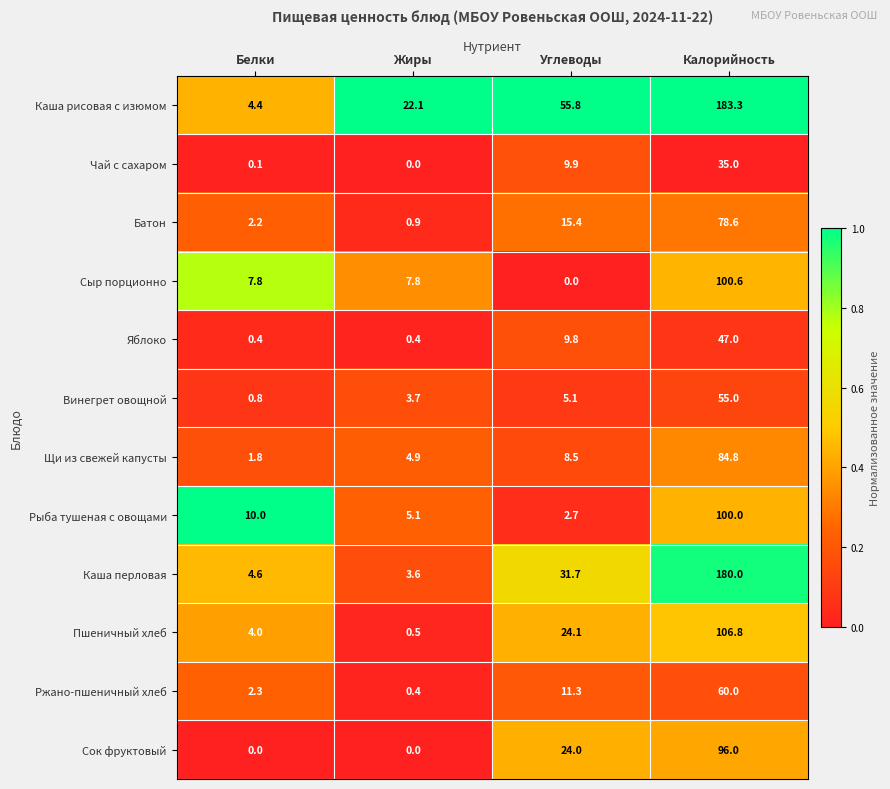

The value of Пшеничный хлеб at Белки is 4.0. True or false?

True